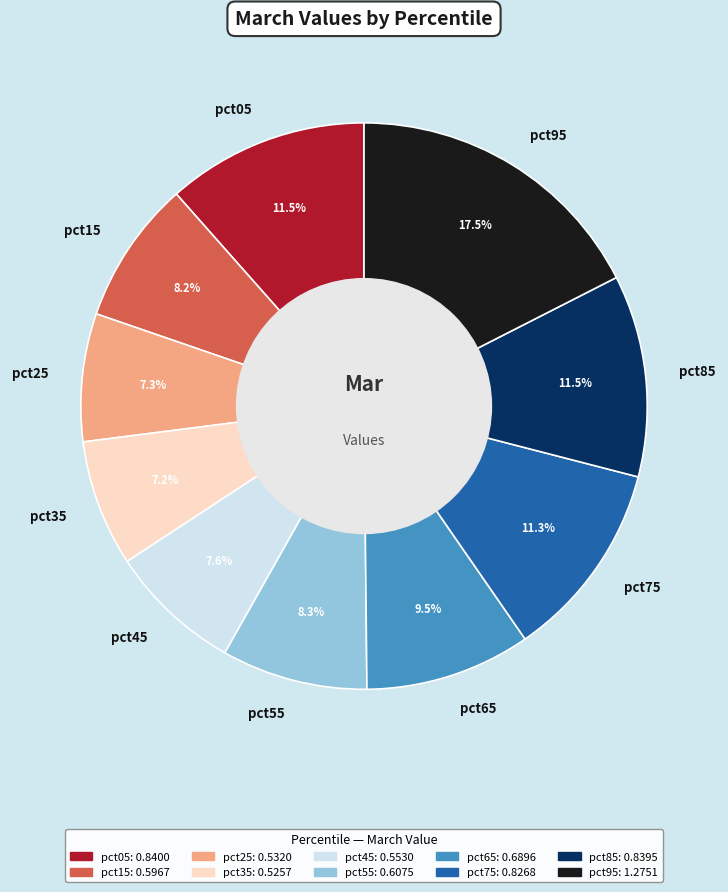

What percentage is the pct35 slice, to the nearest percent?

7%